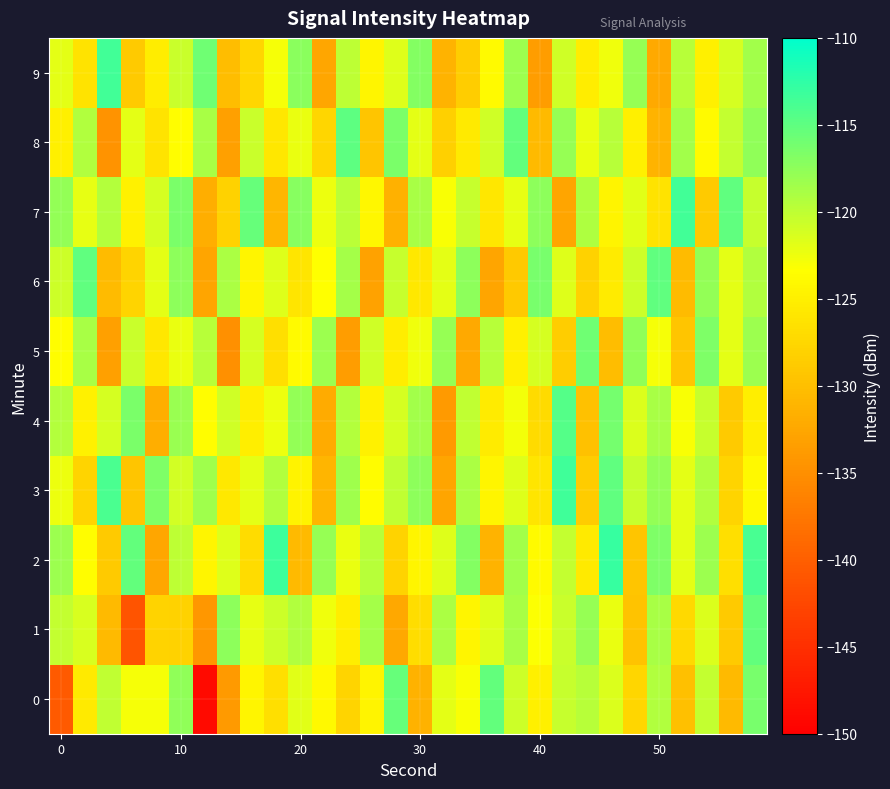

How many data points does each series have?

30